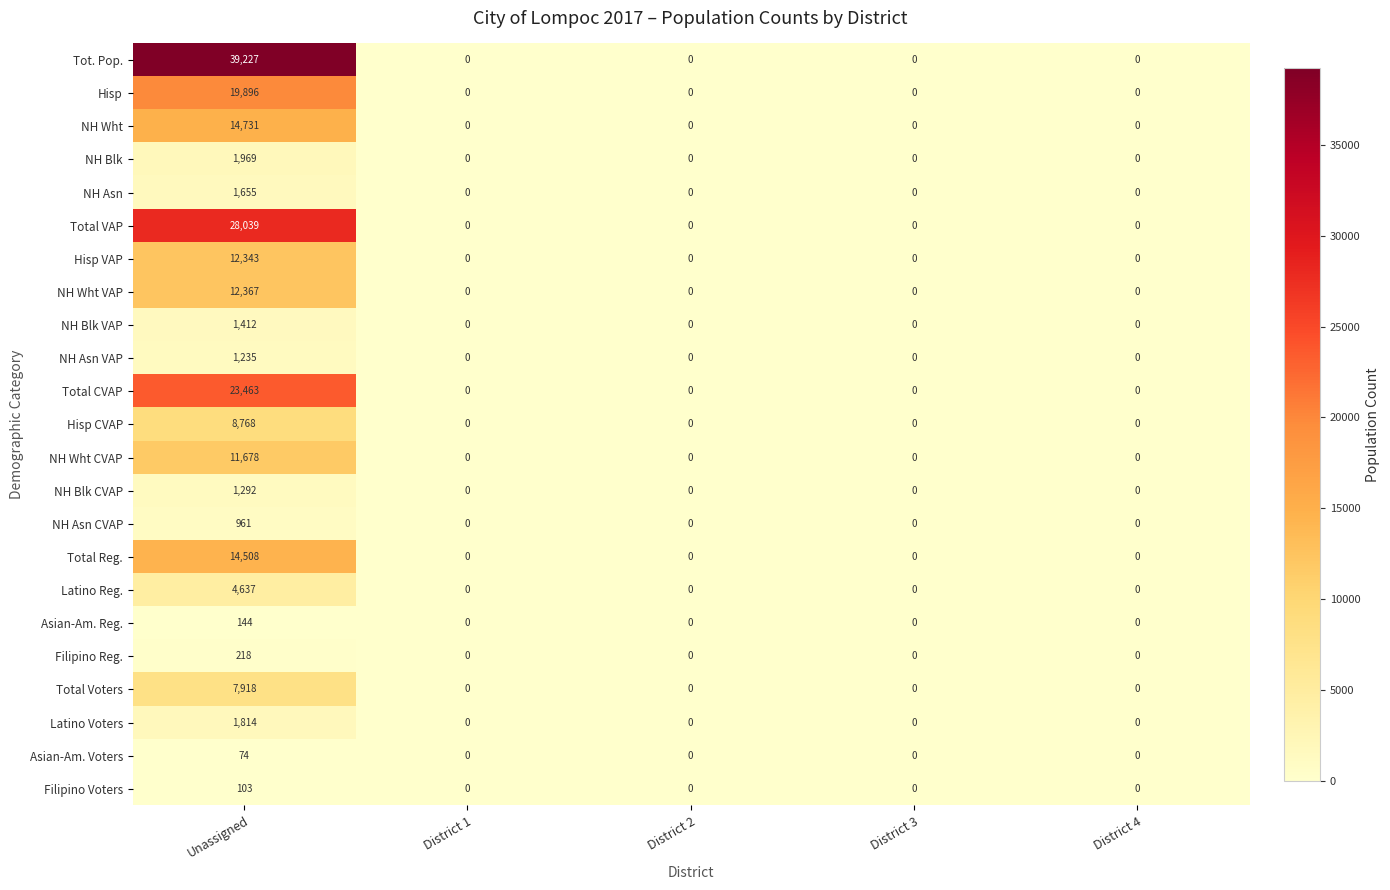

At which category does the chart reach its peak across all series?

Unassigned